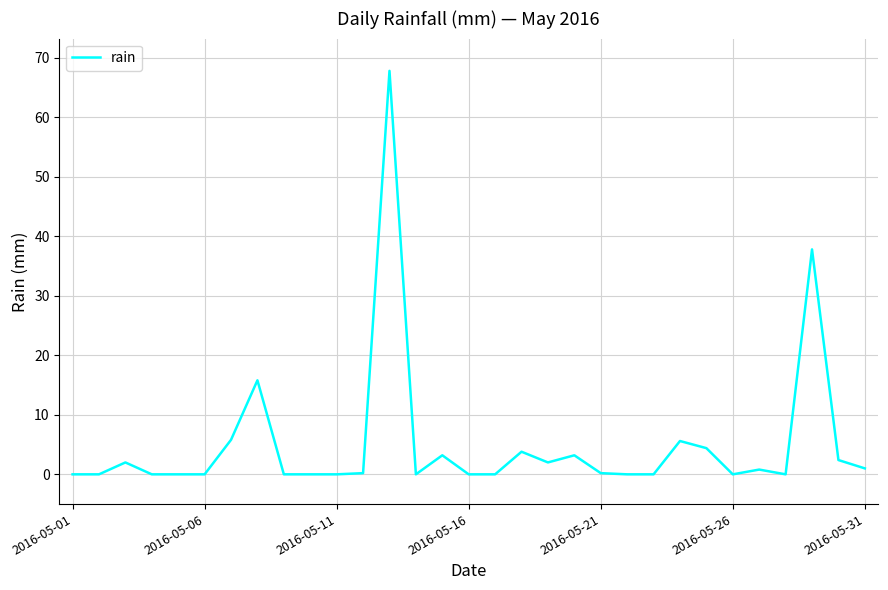

What is the difference between the maximum and minimum values?

67.8